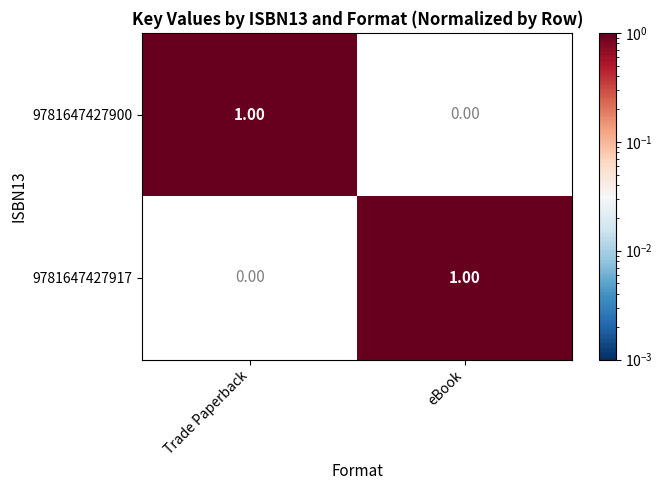

Which category has the highest value in the 9781647427900 series?

Trade Paperback